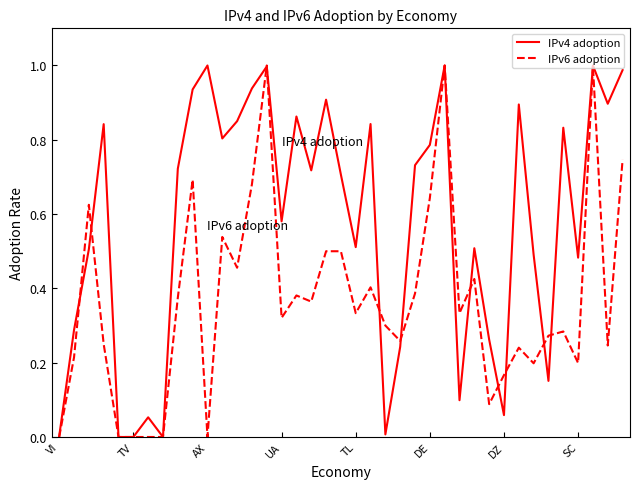

List the series in order of their overall mean, highest first.

IPv4 adoption, IPv6 adoption